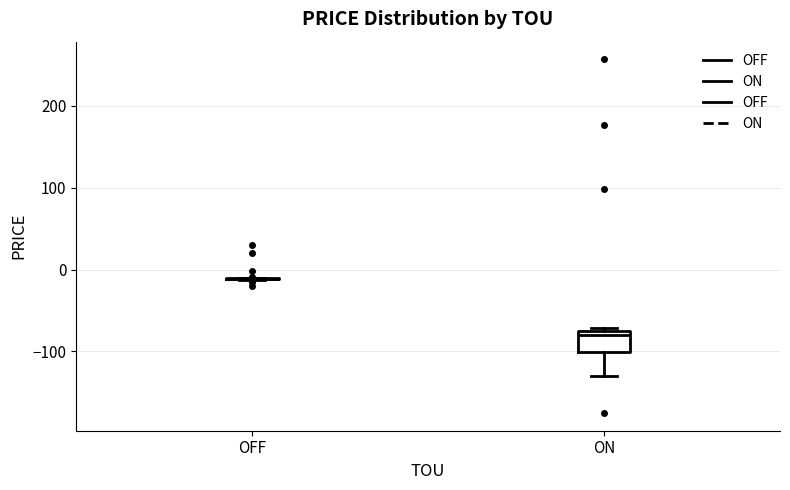

Reading left to right, read every box against the y-axis: the position of its median line, the range the box covers, and the ends of its whiskers. The values are not printed on the chart, so give them approximately, as read against the axis.

OFF: box collapsed to a line at -10, whiskers -10 to -10
ON: median -80, box -100 to -70, whiskers -130 to -70 (just above the box's upper edge)